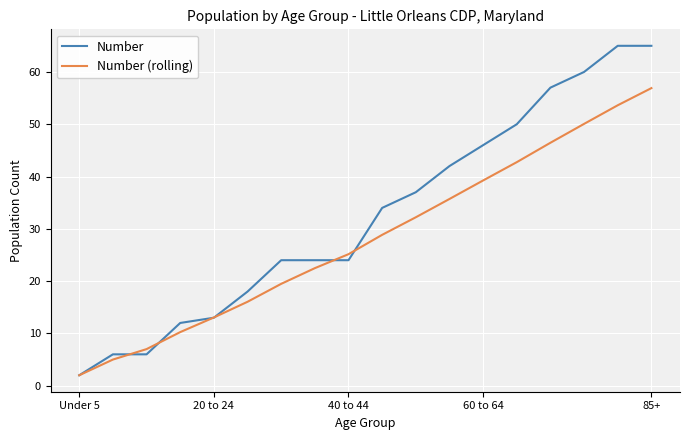

Which series has the largest total across all categories?

Number